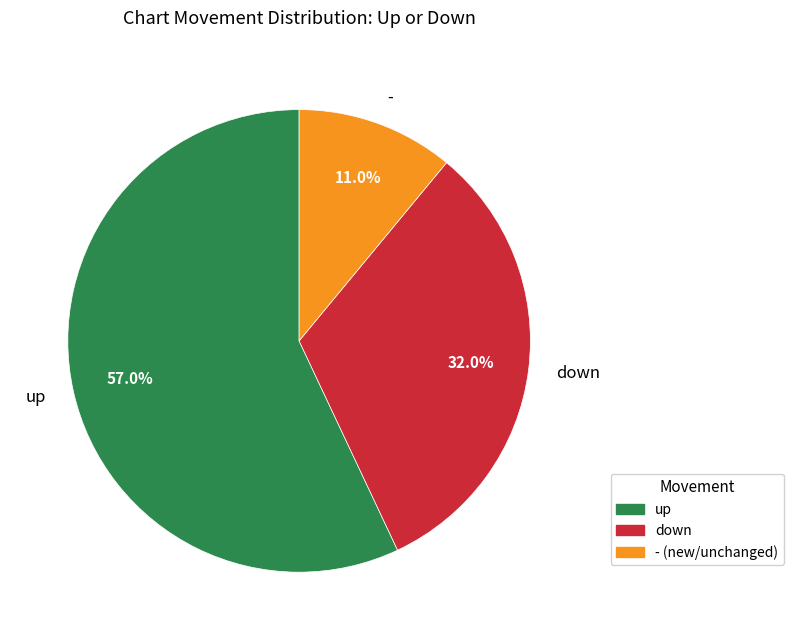

To the nearest percent, what percentage of the pie is down?

32%